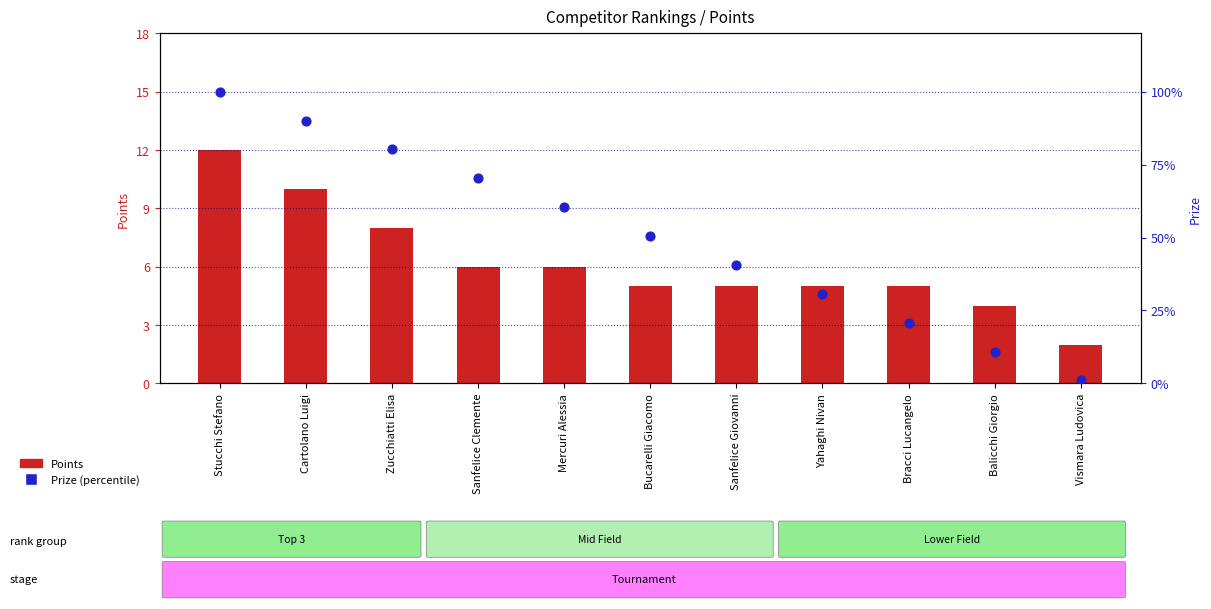

At which category is the sum across all series the highest?

Stucchi Stefano